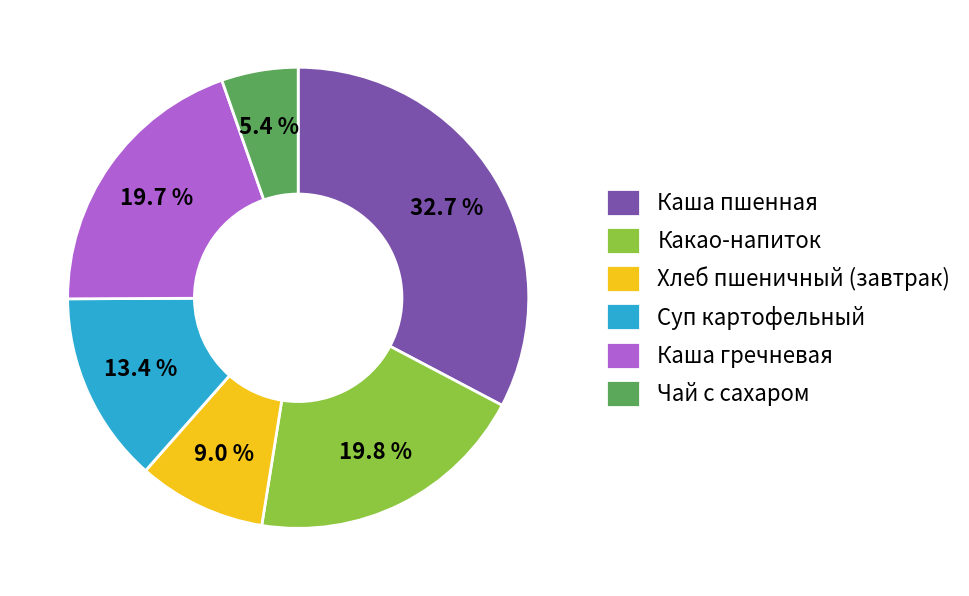

How many slices are in this pie chart?

6